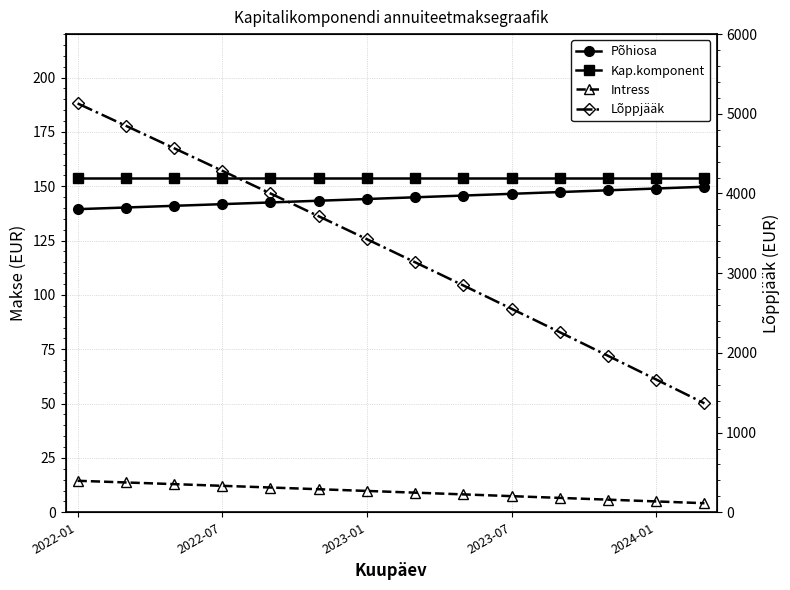

What is the smallest value displayed?

4.2